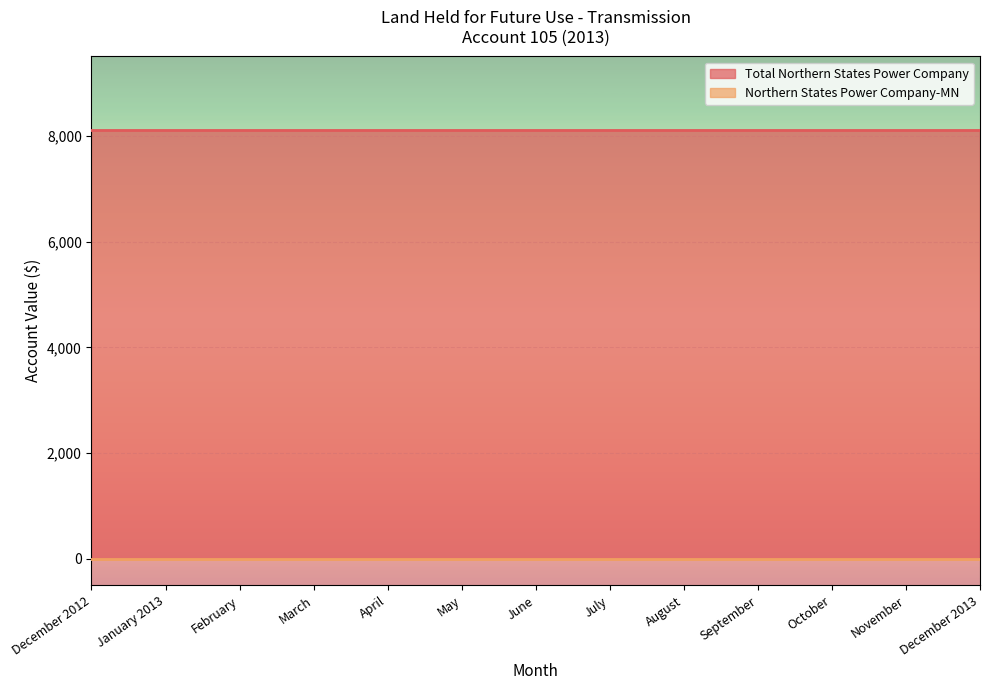

What are all the series names shown in the legend?

Total Northern States Power Company, Northern States Power Company-MN